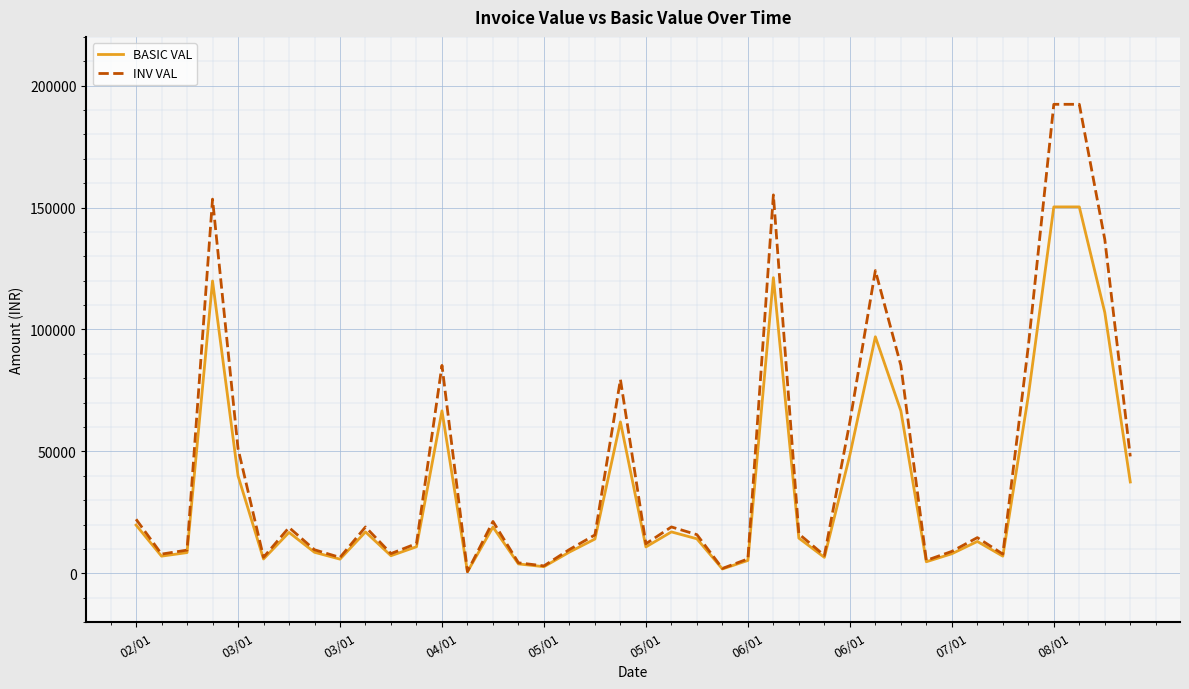

Which series has the largest range (max minus min)?

INV VAL